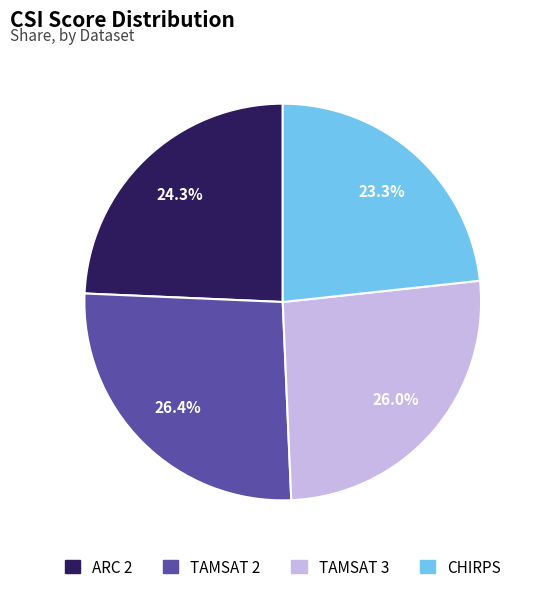

The TAMSAT 3 slice represents 26% of the pie. True or false?

True